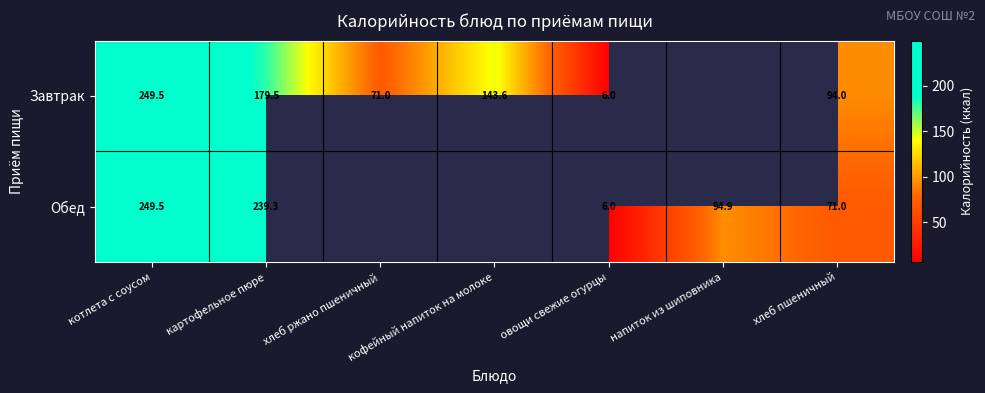

What is the difference between the Завтрак values at хлеб пшеничный and кофейный напиток на молоке?

49.6